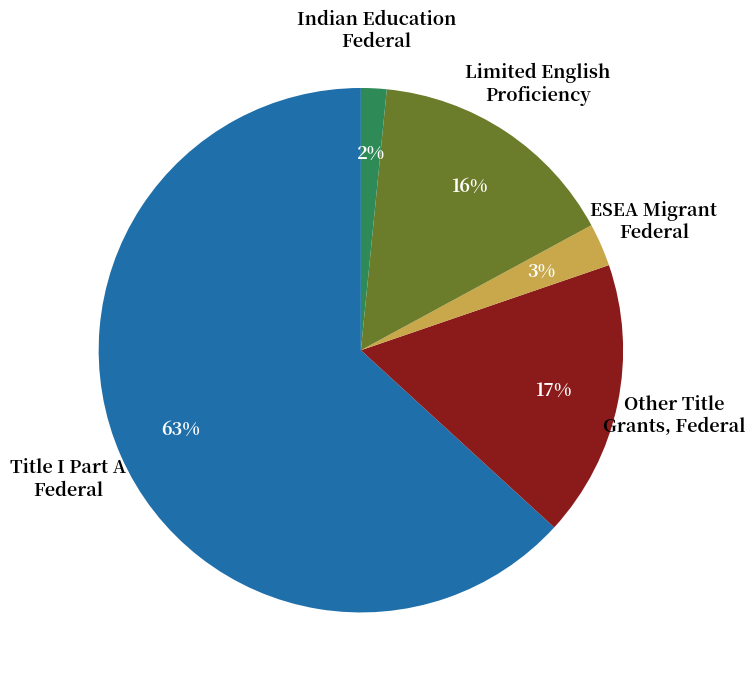

To the nearest percent, what portion does Other Title Grants, Federal represent?

17%